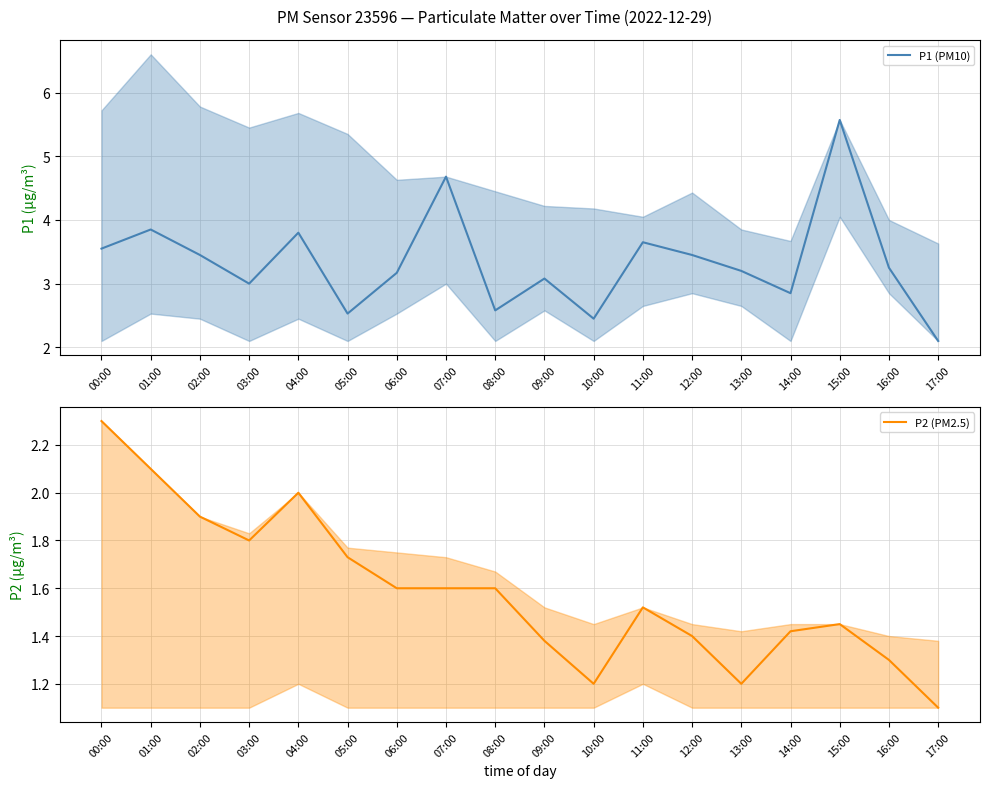

How many lines are shown in the chart?

2